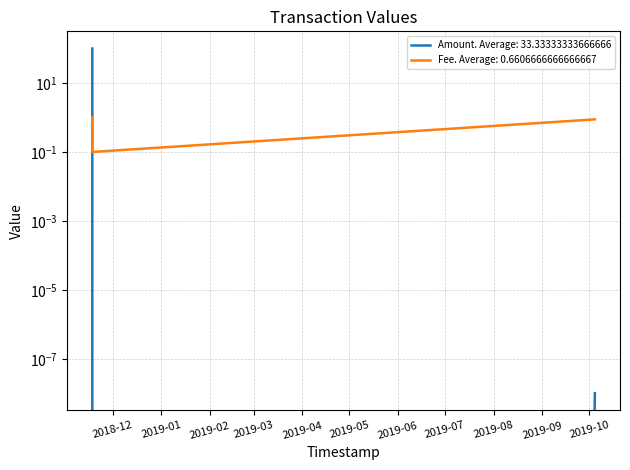

How many series are shown in this chart?

2